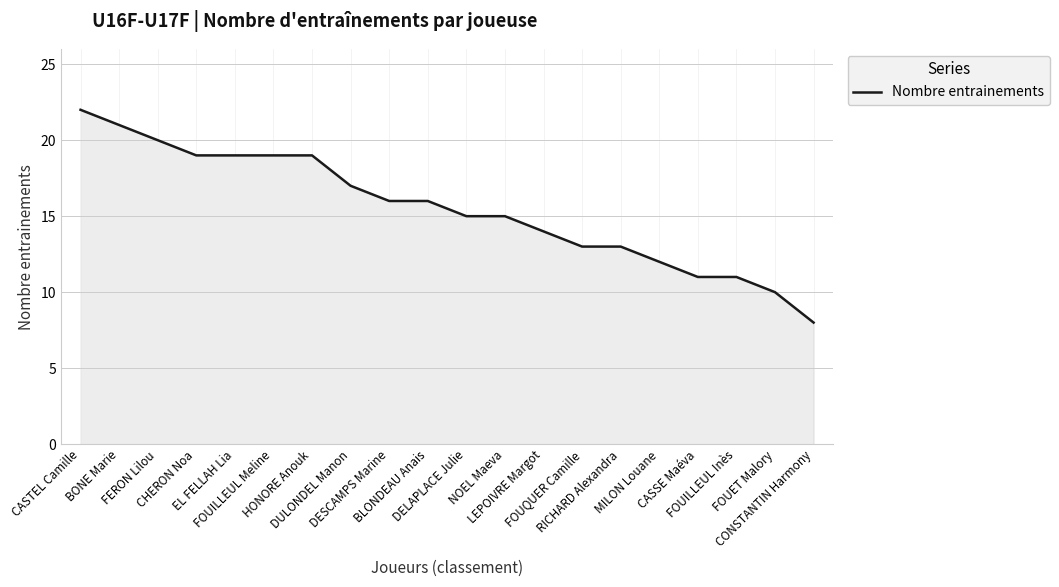

The chart shows a value of 19 at EL FELLAH Lia. True or false?

True